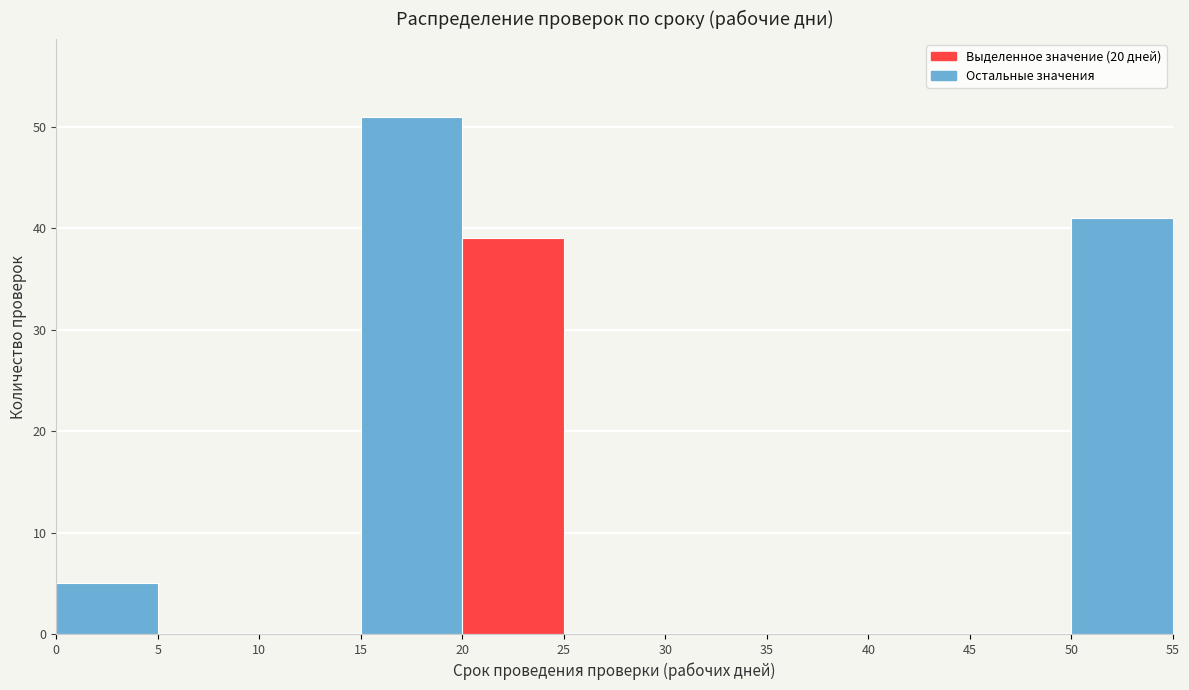

Reading left to right, list every bar in this chart as the range it spans on the x-axis followed by its height. The values are not printed on the chart, so give them approximately, as read against the axis.

0 to 5: 5
5 to 10: 0
10 to 15: 0
15 to 20: 51
20 to 25: 39
25 to 30: 0
30 to 35: 0
35 to 40: 0
40 to 45: 0
45 to 50: 0
50 to 55: 41